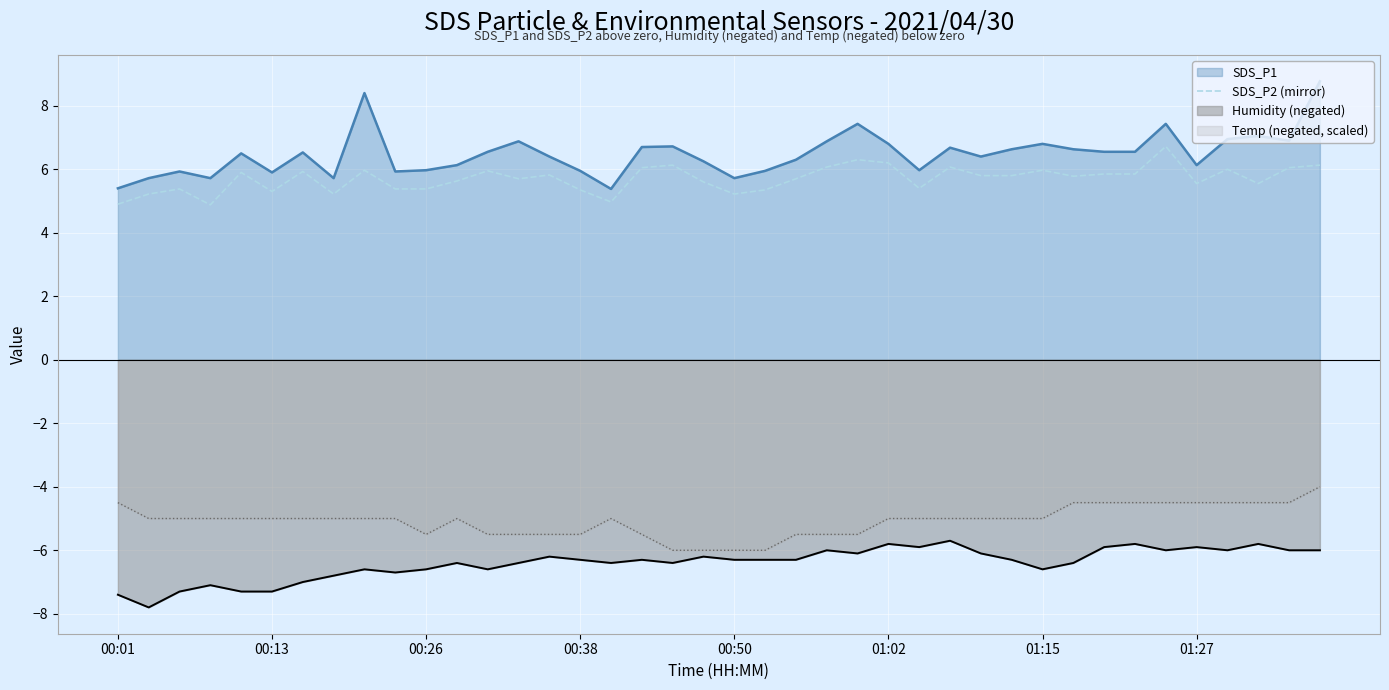

Which series has the widest spread of values?

SDS_P1